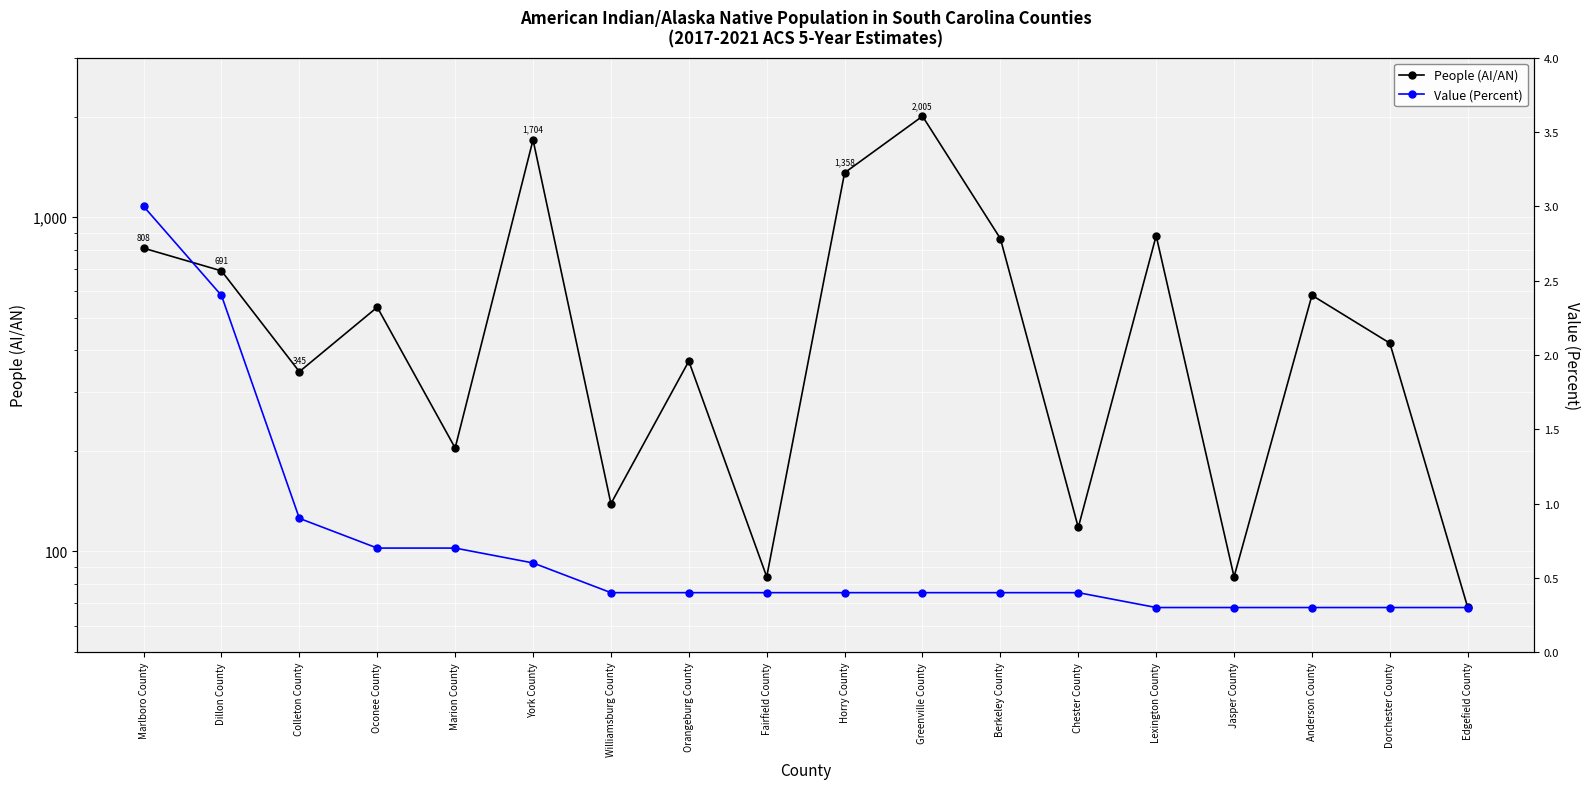

Where is People (AI/AN) nearest to the value 1036?

Lexington County